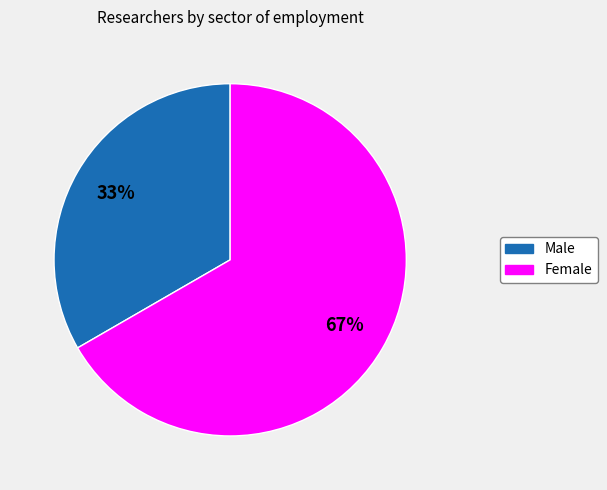

To the nearest percent, what portion does Female represent?

67%